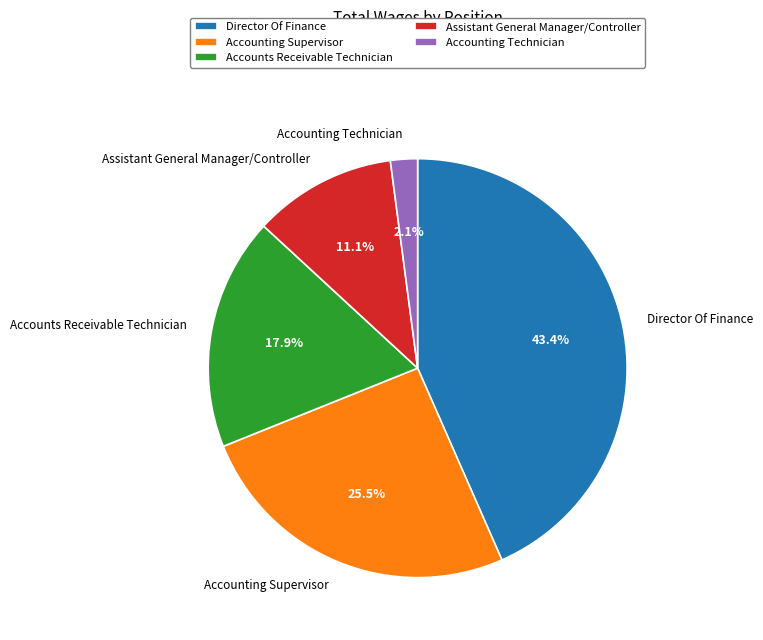

Is Director Of Finance the majority of the pie?

No